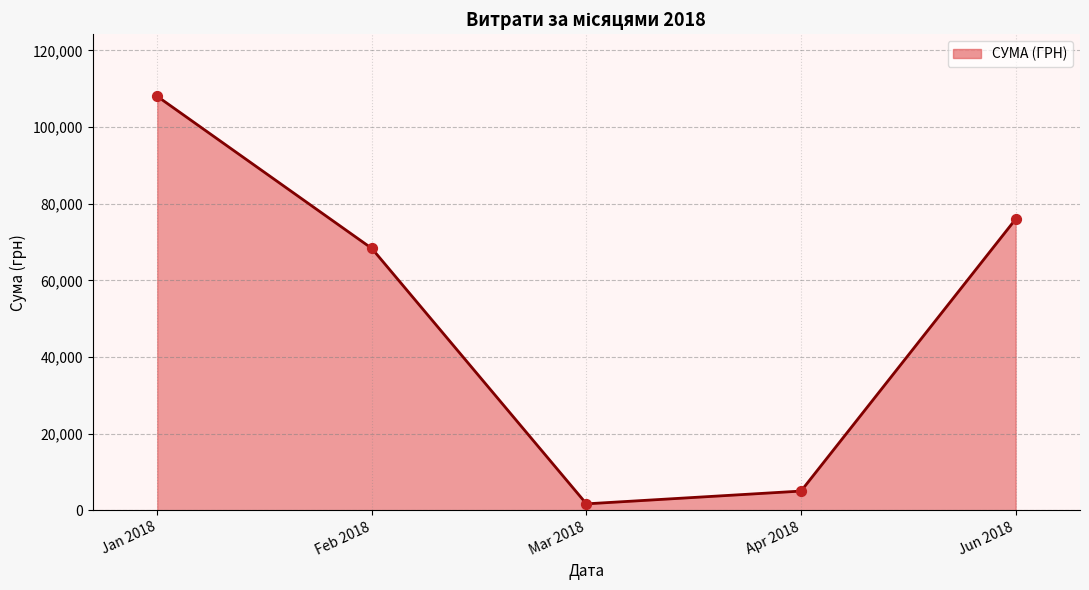

What is the change in value from Jan 2018 to Feb 2018?

-39702.0